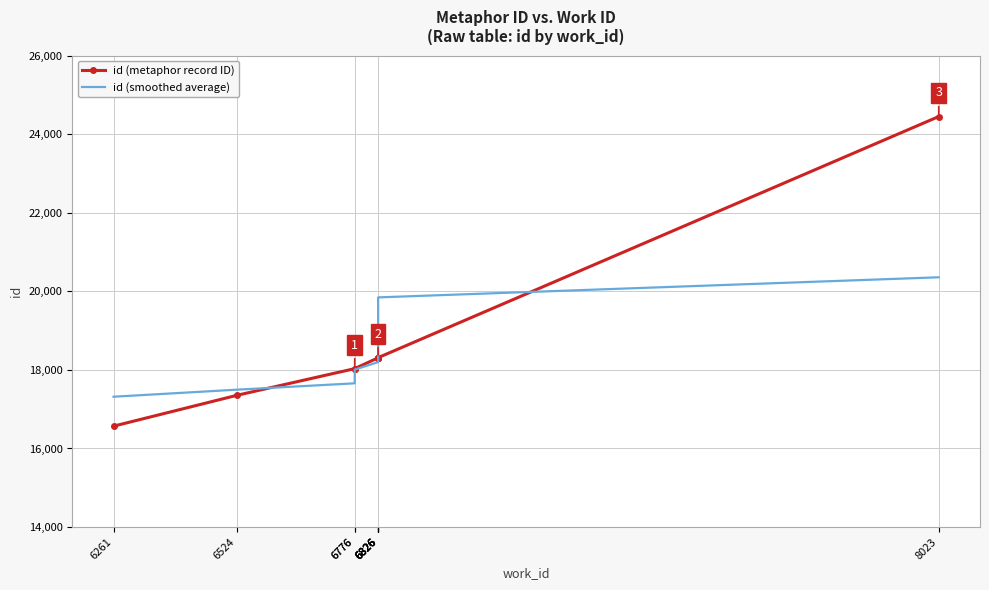

What are all the series names shown in the legend?

id (metaphor record ID), id (smoothed average)